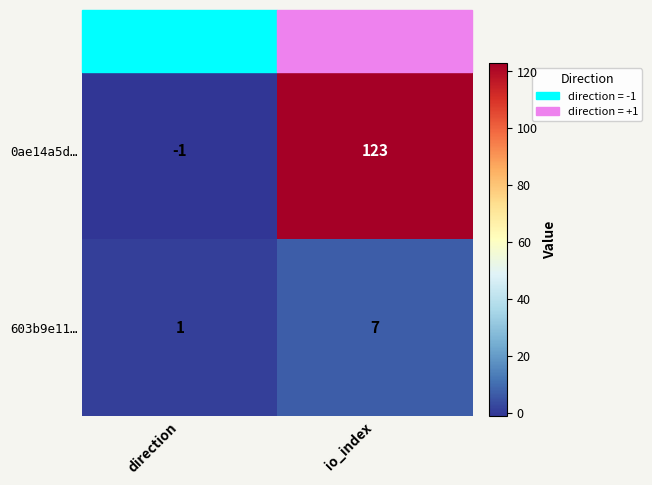

Between direction and io_index, which series saw the biggest shift?

0ae14a5d…